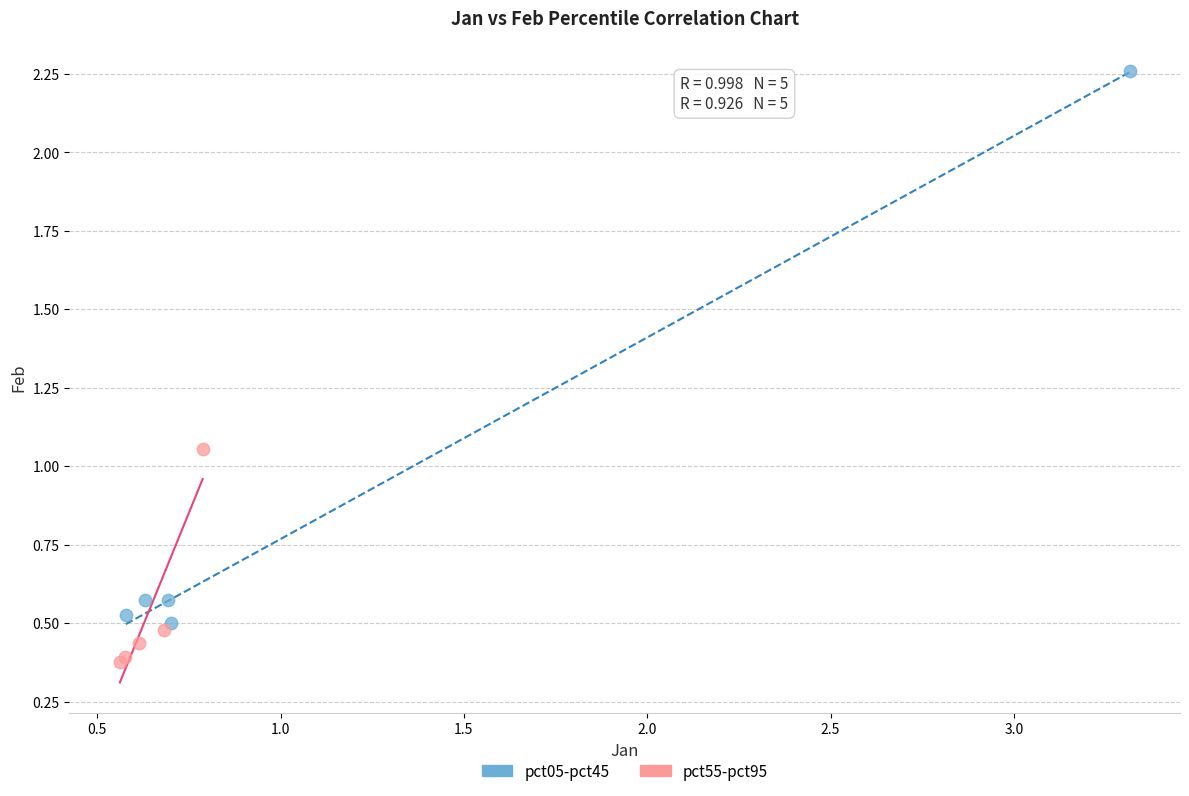

Which series contains the highest Y value?

pct05-pct45